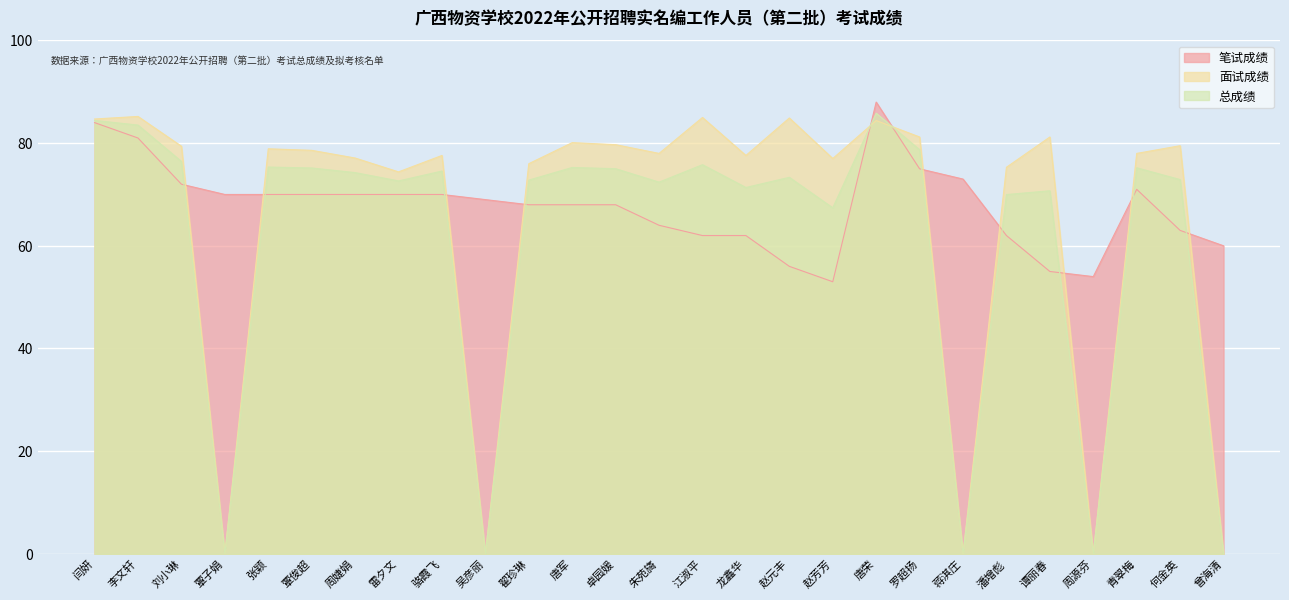

Reading right to left, list all the values displayed in this chart.

笔试成绩: 曾海清=60.0	何金英=63.0	青翠梅=71.0	周源芬=54.0	谭丽春=55.0	潘增彪=62.0	蒋淇庄=73.0	罗超扬=75.0	唐荣=88.0	赵芳芳=53.0	赵元丰=56.0	龙鑫华=62.0	江淑平=62.0	朱苑旖=64.0	卓园媛=68.0	唐军=68.0	翟珍琳=68.0	吴彦丽=69.0	骆霞飞=70.0	雷夕文=70.0	周婕娟=70.0	覃俊超=70.0	张颖=70.0	覃子娟=70.0	刘小琳=72.0	李文轩=81.0	闫妍=84.0
面试成绩: 曾海清=0.0	何金英=79.5	青翠梅=78.0	周源芬=0.0	谭丽春=81.2	潘增彪=75.3	蒋淇庄=0.0	罗超扬=81.2	唐荣=84.4	赵芳芳=77.0	赵元丰=84.9	龙鑫华=77.6	江淑平=85.0	朱苑旖=78.0	卓园媛=79.7	唐军=80.1	翟珍琳=76.0	吴彦丽=0.0	骆霞飞=77.6	雷夕文=74.4	周婕娟=77.1	覃俊超=78.6	张颖=78.9	覃子娟=0.0	刘小琳=79.4	李文轩=85.2	闫妍=84.7
总成绩: 曾海清=0.0	何金英=72.9	青翠梅=75.2	周源芬=0.0	谭丽春=70.7	潘增彪=70.0	蒋淇庄=0.0	罗超扬=78.7	唐荣=85.8	赵芳芳=67.4	赵元丰=73.3	龙鑫华=71.4	江淑平=75.8	朱苑旖=72.4	卓园媛=75.0	唐军=75.3	翟珍琳=72.8	吴彦丽=0.0	骆霞飞=74.6	雷夕文=72.6	周婕娟=74.3	覃俊超=75.2	张颖=75.3	覃子娟=0.0	刘小琳=76.4	李文轩=83.5	闫妍=84.4